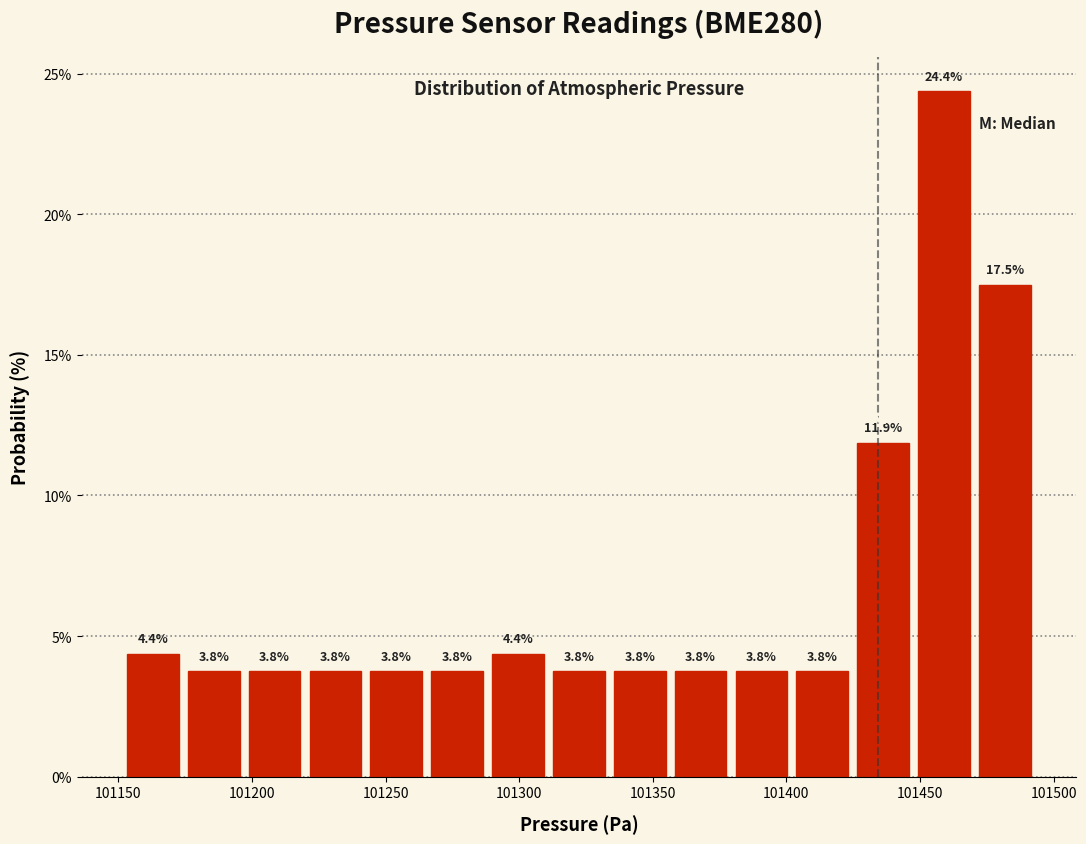

Over which range of the x-axis is the bar tallest?

101450 to 101470